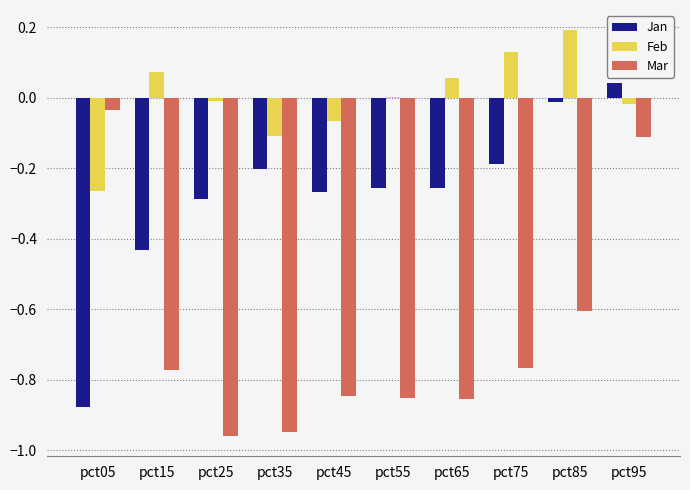

At which label does Jan reach its peak?

pct95